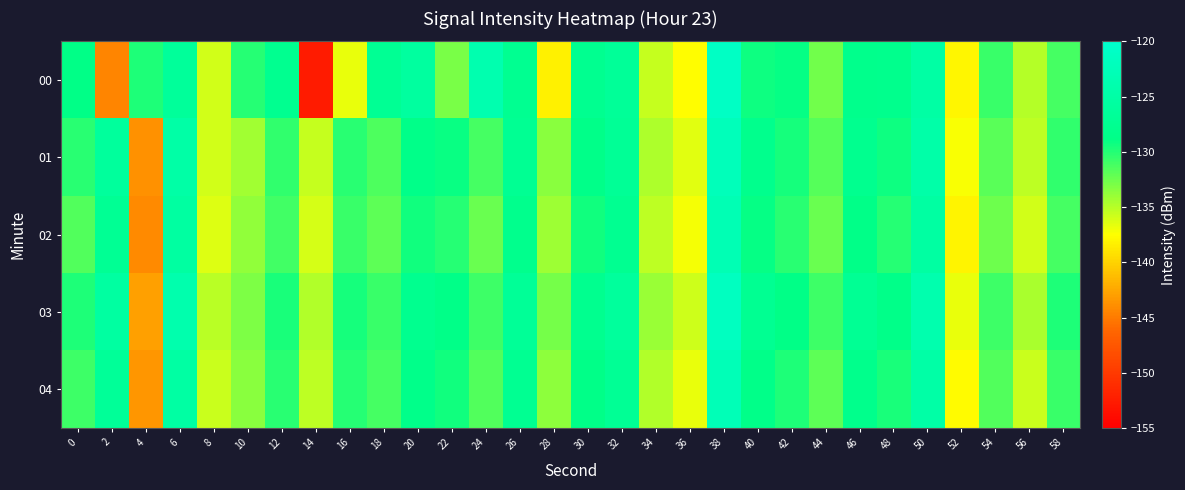

Between 12 and 54, which is larger?

12